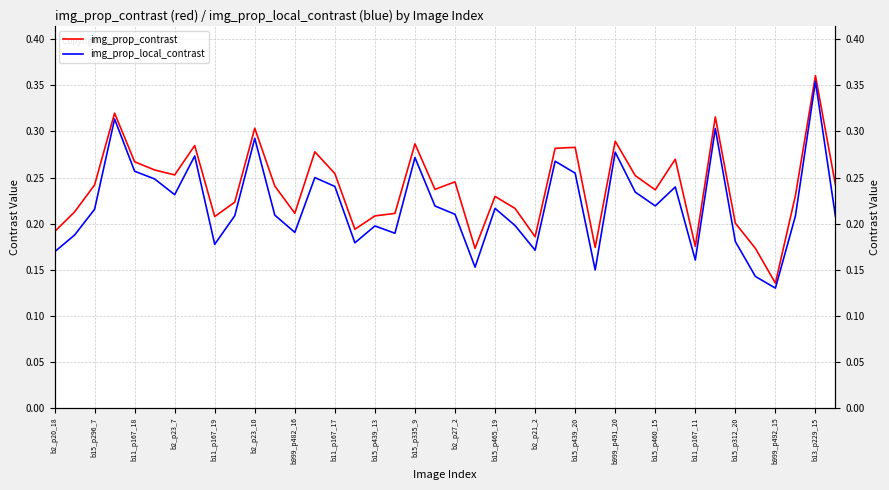

True or false: img_prop_local_contrast and img_prop_contrast cross at least once.

False